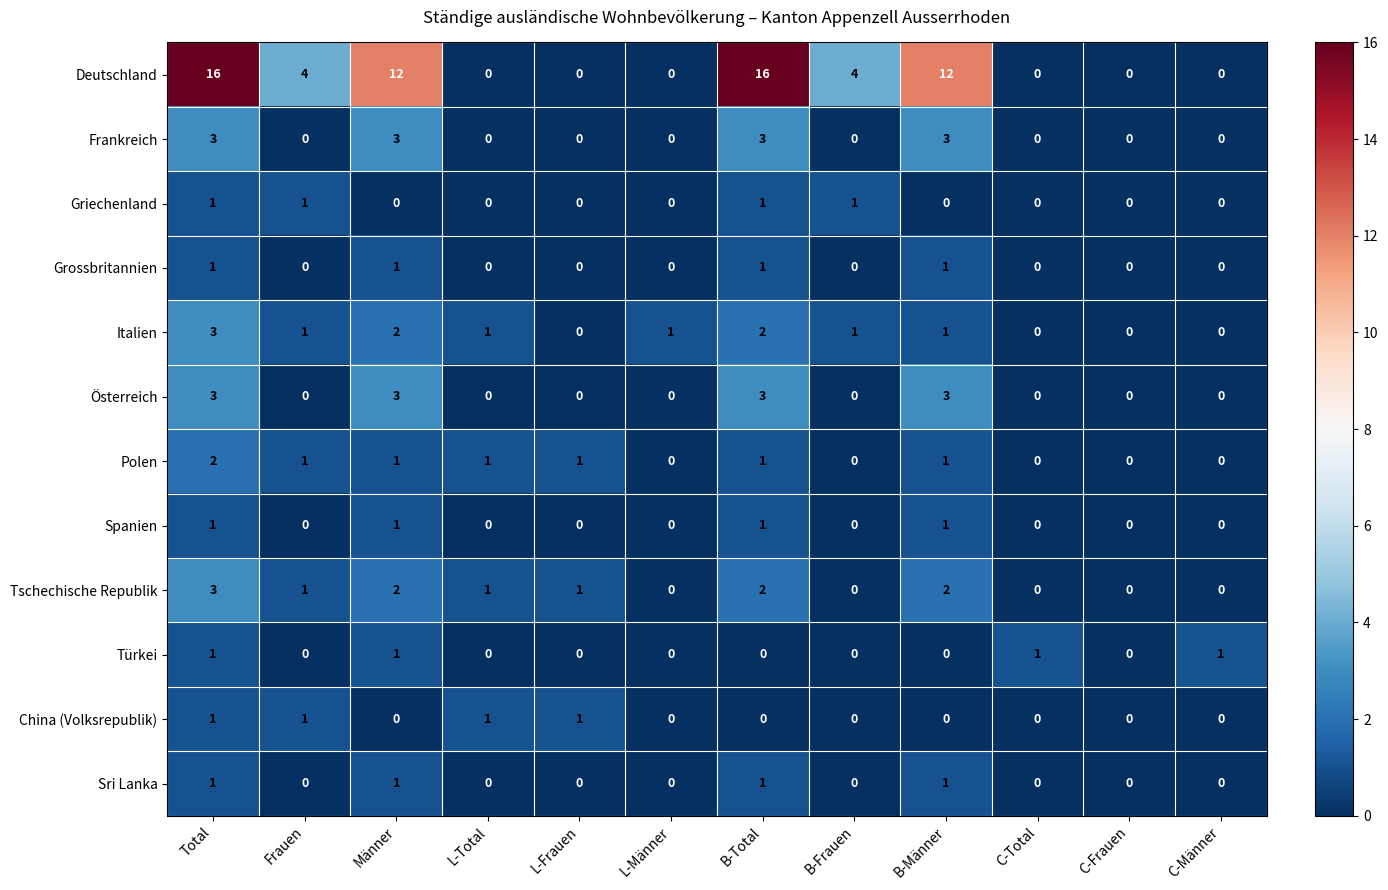

What is the spread (max minus min) of values at Männer?

12